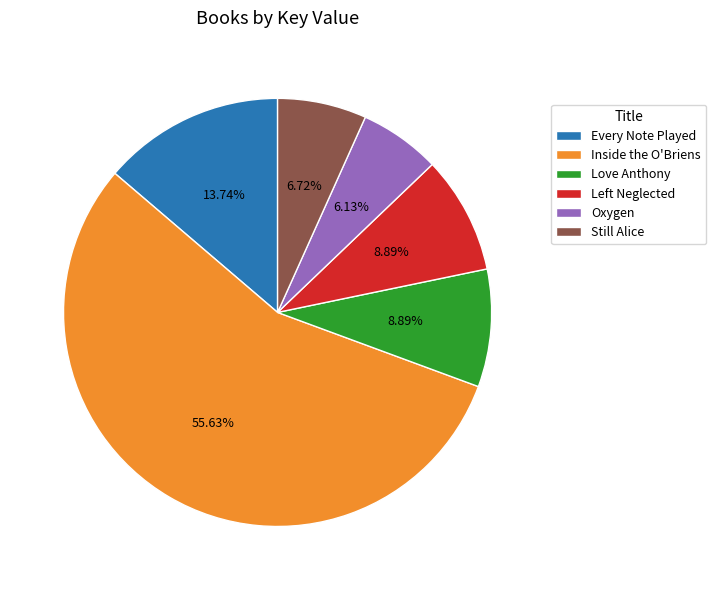

The Love Anthony slice represents 21% of the pie. True or false?

False